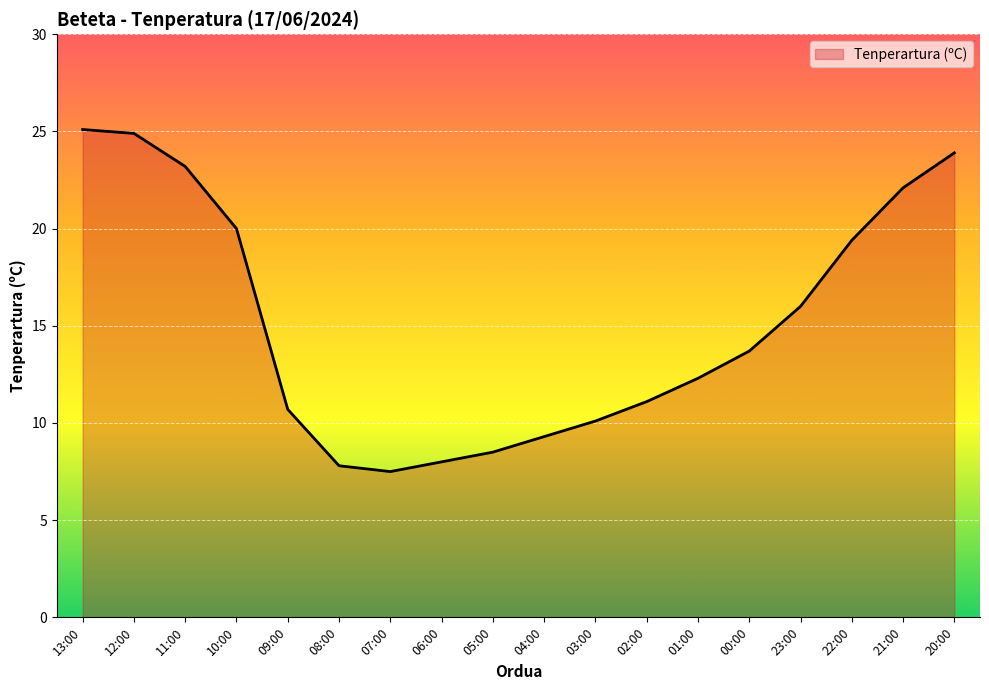

What is the maximum value shown in the chart?

25.1